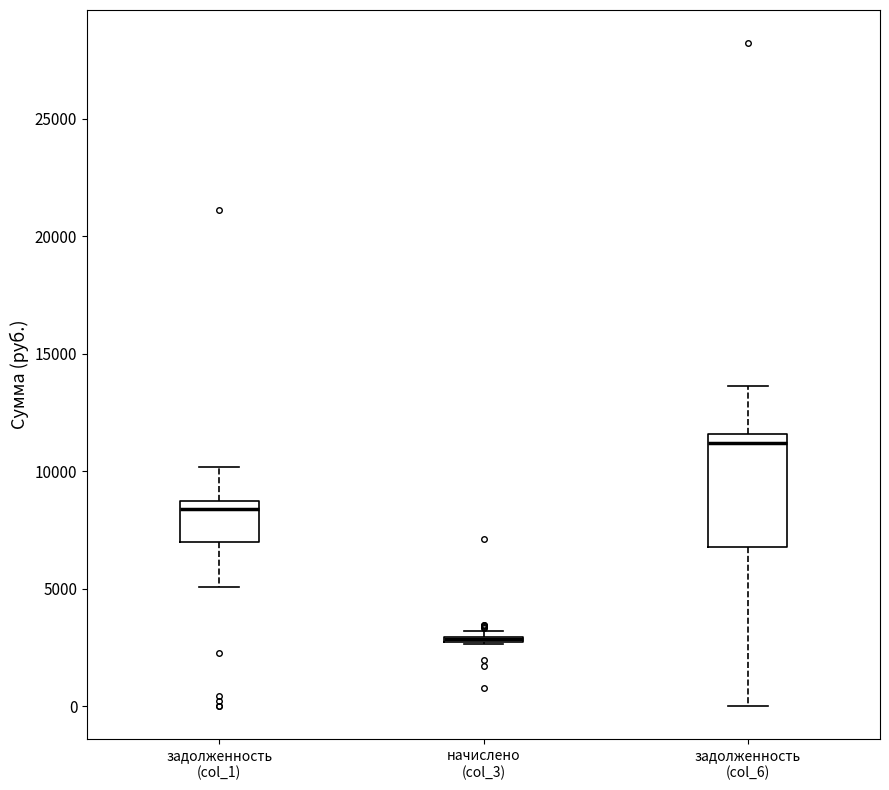

Where is the upper edge of the box for задолженность (col_1) on the y-axis? The values are not printed on the chart, so give them approximately, as read against the axis.

8500